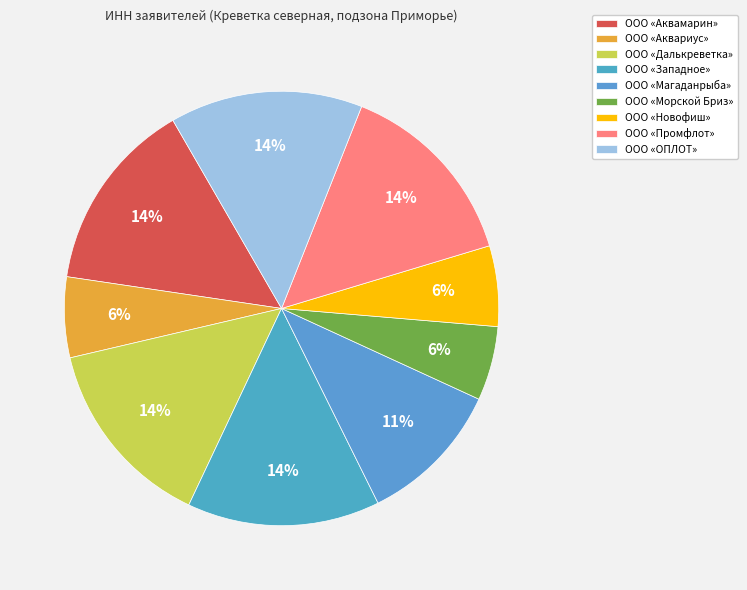

What percentage is the ООО «Аквамарин» slice, to the nearest percent?

14%